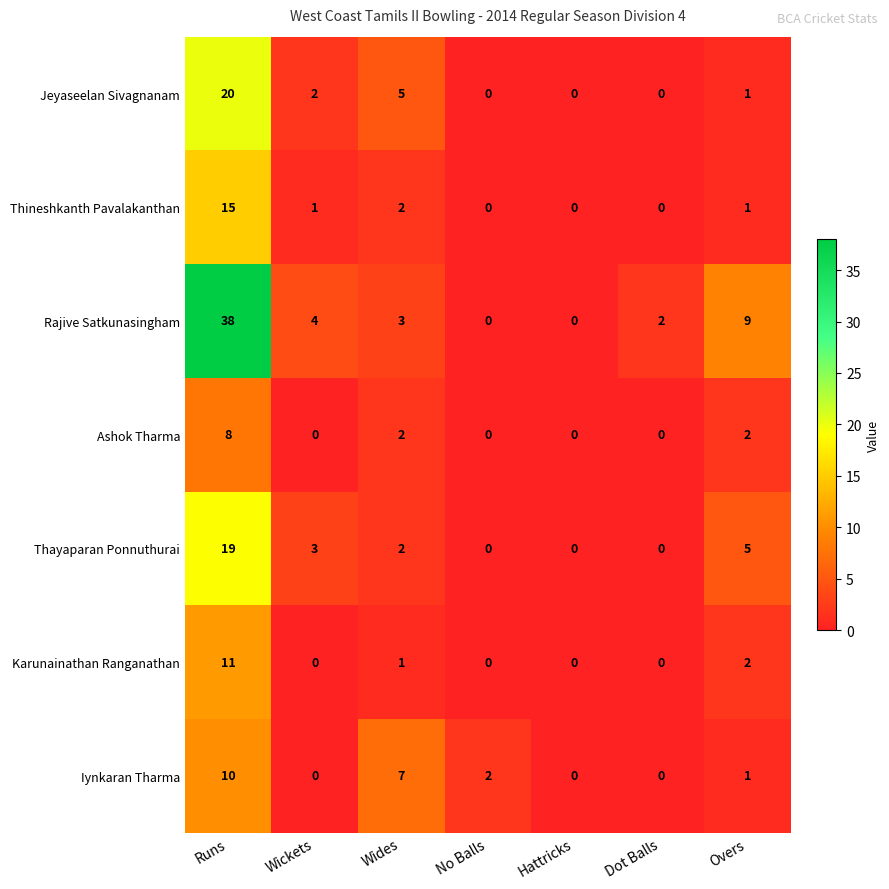

At which category is the sum across all series the highest?

Runs